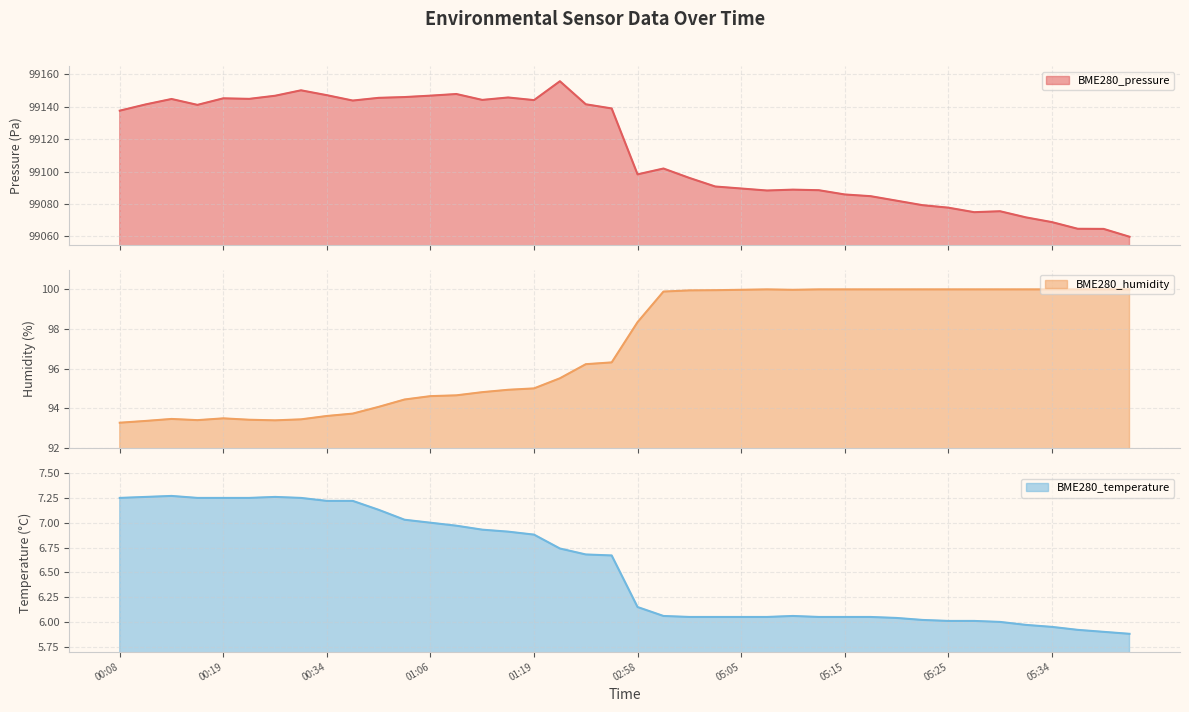

True or false: BME280_humidity has more than 2 points higher than both neighbors.

True